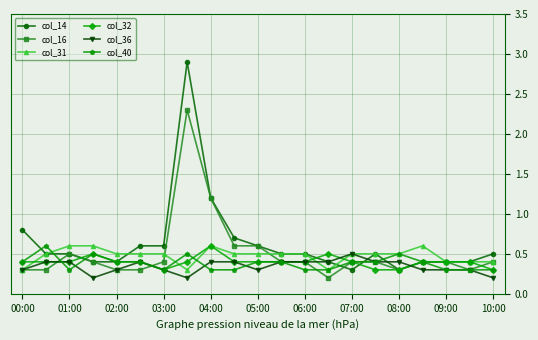

How many col_40 values are between 0 and 1?

21